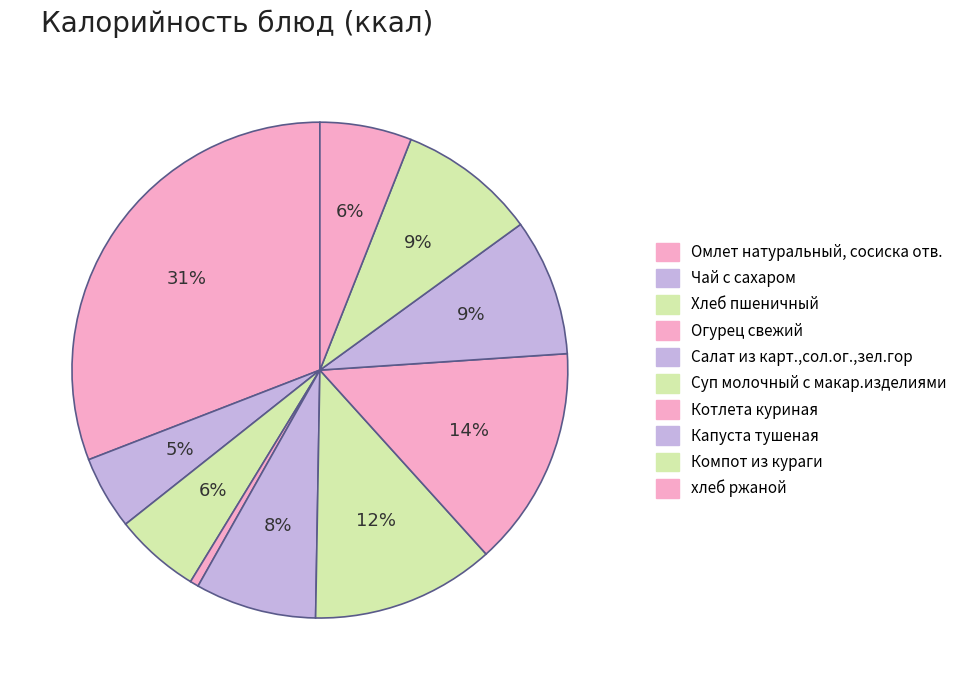

The Чай с сахаром slice represents 1% of the pie. True or false?

False